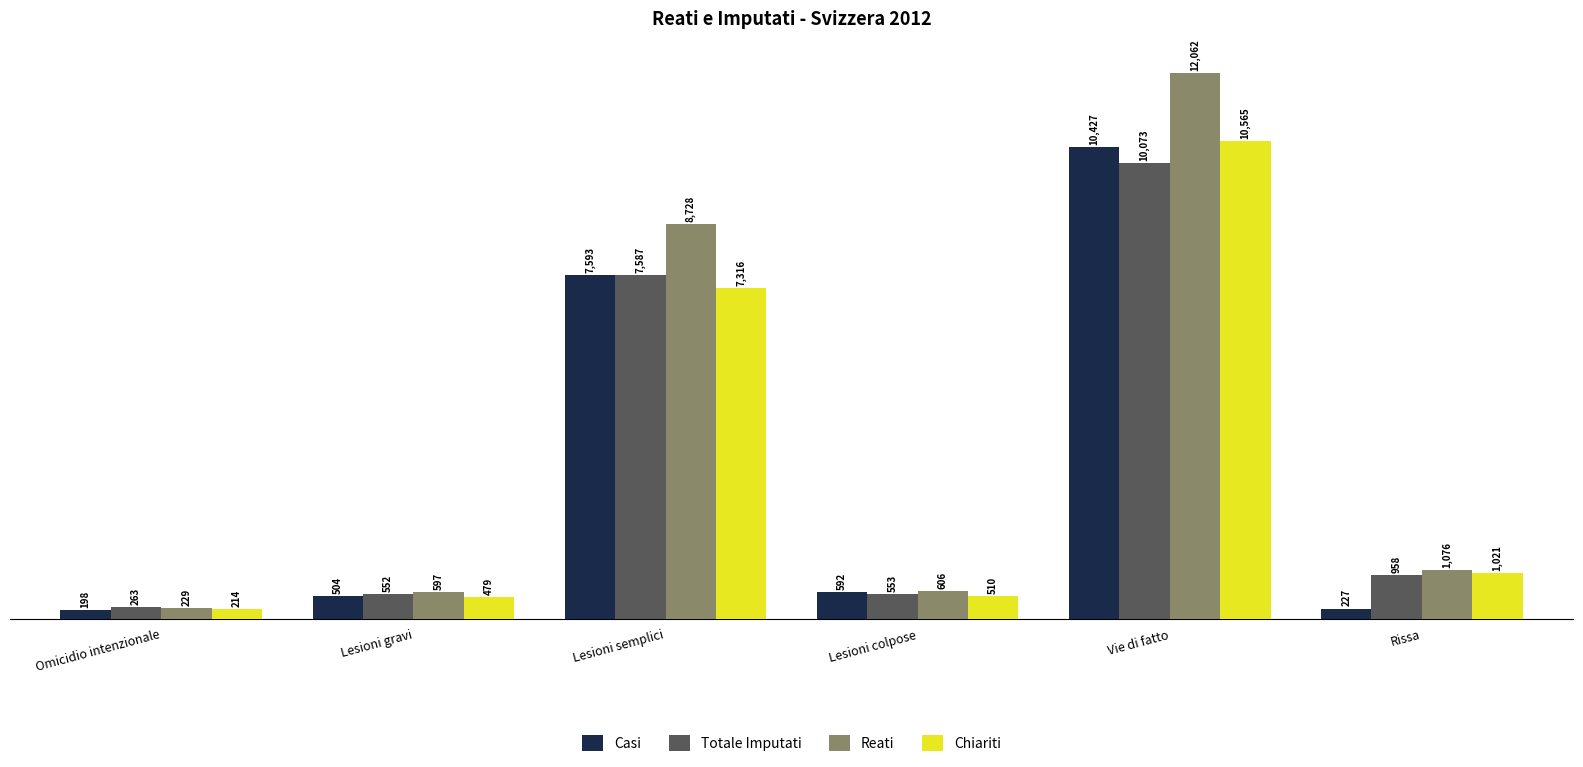

The value of Reati at Rissa is 1076. True or false?

True